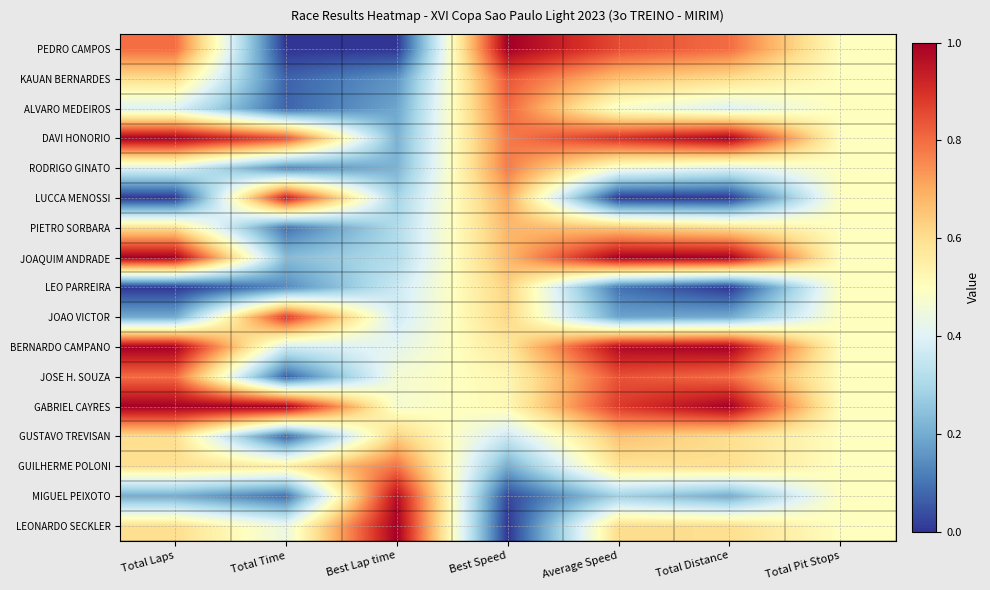

Reading left to right, what are all the values shown in this chart?

PEDRO CAMPOS: Total Laps=0.8	Total Time=0.0	Best Lap time=0.0	Best Speed=1.0	Average Speed=0.9	Total Distance=0.8	Total Pit Stops=0.5
KAUAN BERNARDES: Total Laps=0.6	Total Time=0.1	Best Lap time=0.2	Best Speed=0.8	Average Speed=0.7	Total Distance=0.6	Total Pit Stops=0.5
ALVARO MEDEIROS: Total Laps=0.4	Total Time=0.1	Best Lap time=0.2	Best Speed=0.8	Average Speed=0.5	Total Distance=0.4	Total Pit Stops=0.5
DAVI HONORIO: Total Laps=1.0	Total Time=0.9	Best Lap time=0.2	Best Speed=0.8	Average Speed=0.9	Total Distance=1.0	Total Pit Stops=0.5
RODRIGO GINATO: Total Laps=0.4	Total Time=0.1	Best Lap time=0.2	Best Speed=0.8	Average Speed=0.5	Total Distance=0.4	Total Pit Stops=0.5
LUCCA MENOSSI: Total Laps=0.0	Total Time=0.9	Best Lap time=0.3	Best Speed=0.7	Average Speed=0.0	Total Distance=0.0	Total Pit Stops=0.5
PIETRO SORBARA: Total Laps=0.6	Total Time=0.1	Best Lap time=0.3	Best Speed=0.7	Average Speed=0.7	Total Distance=0.6	Total Pit Stops=0.5
JOAQUIM ANDRADE: Total Laps=1.0	Total Time=0.2	Best Lap time=0.3	Best Speed=0.7	Average Speed=1.0	Total Distance=1.0	Total Pit Stops=0.5
LEO PARREIRA: Total Laps=0.0	Total Time=0.1	Best Lap time=0.4	Best Speed=0.6	Average Speed=0.1	Total Distance=0.0	Total Pit Stops=0.5
JOAO VICTOR: Total Laps=0.2	Total Time=0.9	Best Lap time=0.4	Best Speed=0.6	Average Speed=0.2	Total Distance=0.2	Total Pit Stops=0.5
BERNARDO CAMPANO: Total Laps=1.0	Total Time=0.4	Best Lap time=0.4	Best Speed=0.6	Average Speed=1.0	Total Distance=1.0	Total Pit Stops=0.5
JOSE H. SOUZA: Total Laps=0.8	Total Time=0.1	Best Lap time=0.5	Best Speed=0.5	Average Speed=0.8	Total Distance=0.8	Total Pit Stops=0.5
GABRIEL CAYRES: Total Laps=1.0	Total Time=1.0	Best Lap time=0.5	Best Speed=0.5	Average Speed=0.9	Total Distance=1.0	Total Pit Stops=0.5
GUSTAVO TREVISAN: Total Laps=0.6	Total Time=0.1	Best Lap time=0.6	Best Speed=0.4	Average Speed=0.7	Total Distance=0.6	Total Pit Stops=0.5
GUILHERME POLONI: Total Laps=0.6	Total Time=0.6	Best Lap time=0.8	Best Speed=0.2	Average Speed=0.6	Total Distance=0.6	Total Pit Stops=0.5
MIGUEL PEIXOTO: Total Laps=0.2	Total Time=0.1	Best Lap time=1.0	Best Speed=0.0	Average Speed=0.3	Total Distance=0.2	Total Pit Stops=0.5
LEONARDO SECKLER: Total Laps=0.6	Total Time=0.4	Best Lap time=1.0	Best Speed=0.0	Average Speed=0.6	Total Distance=0.6	Total Pit Stops=0.5